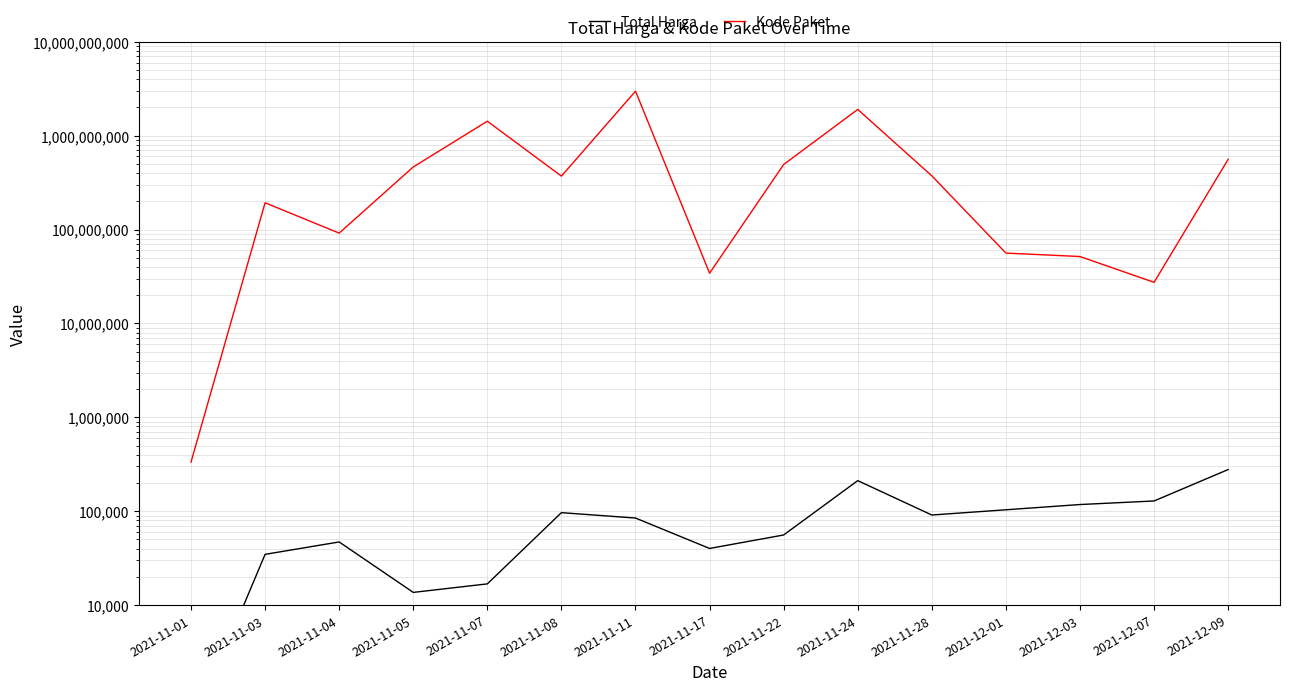

Which has a higher value, 2021-11-07 or 2021-11-17?

2021-11-07